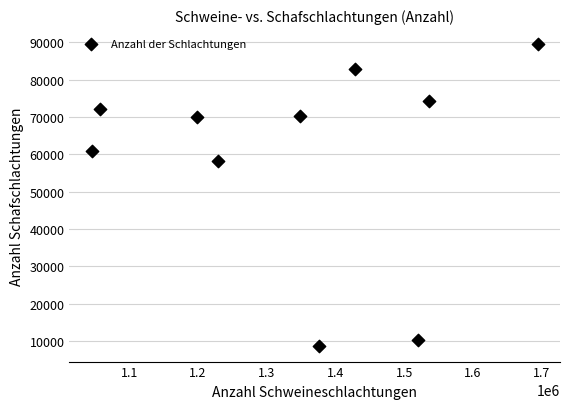

What is the average X value?

1343372